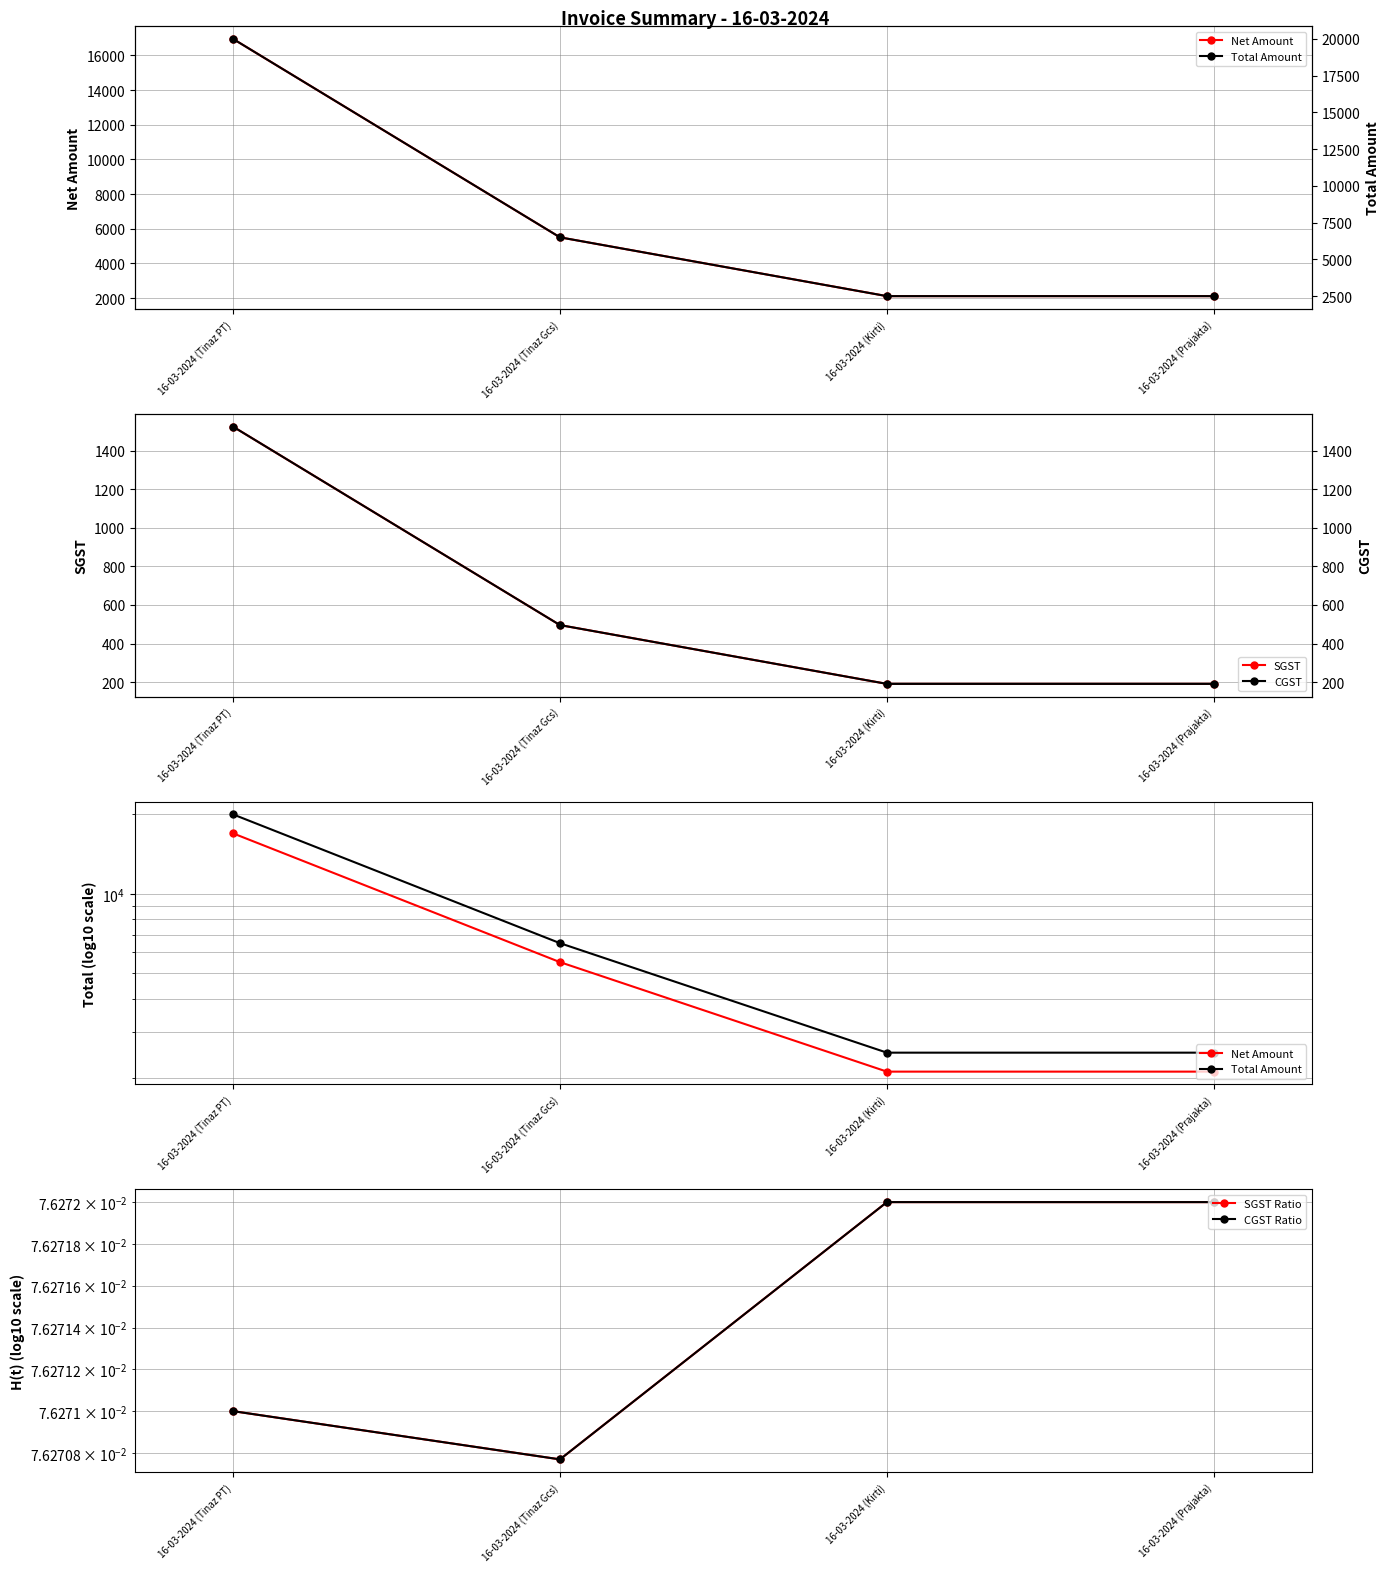

Which category has the lowest value in the CGST Ratio series?

16-03-2024 (Tinaz Gcs)